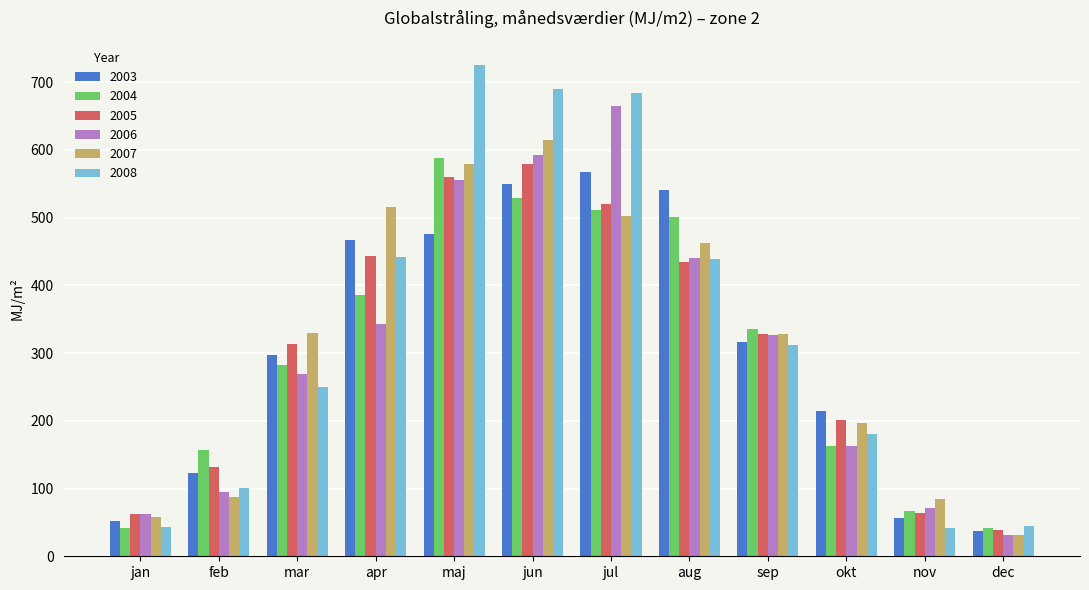

Are the bars horizontal?

No